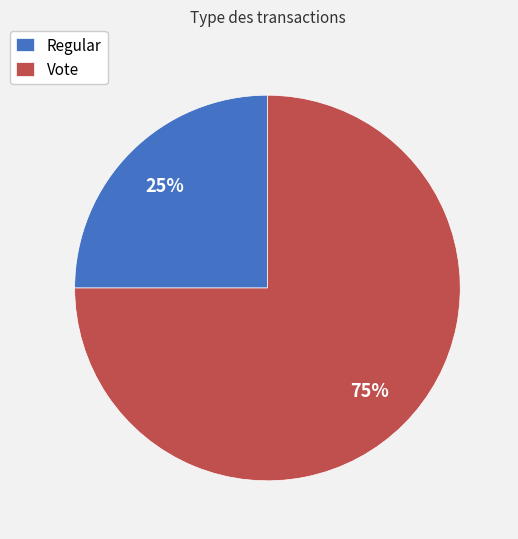

Which slice is the largest?

Vote